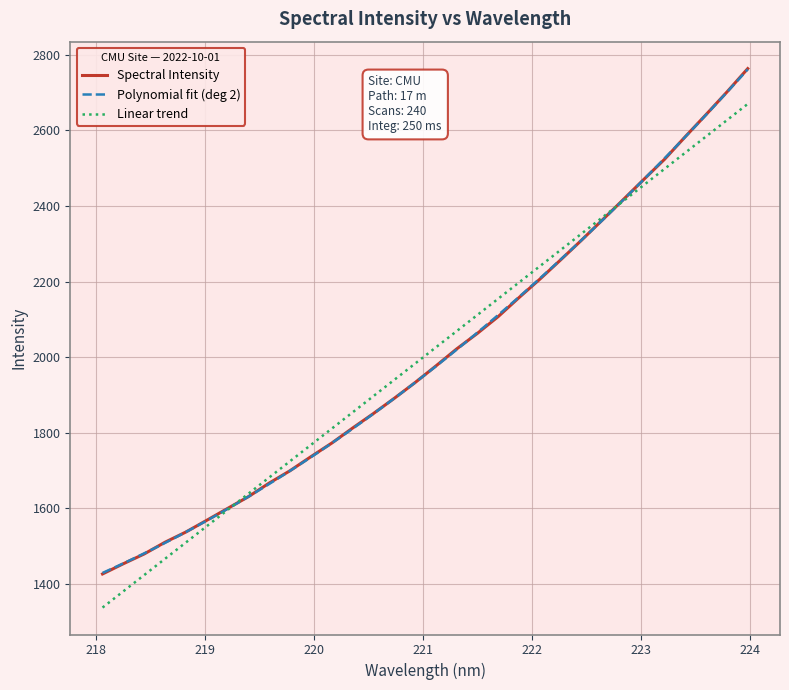

What position from the left is 221.6902?

20